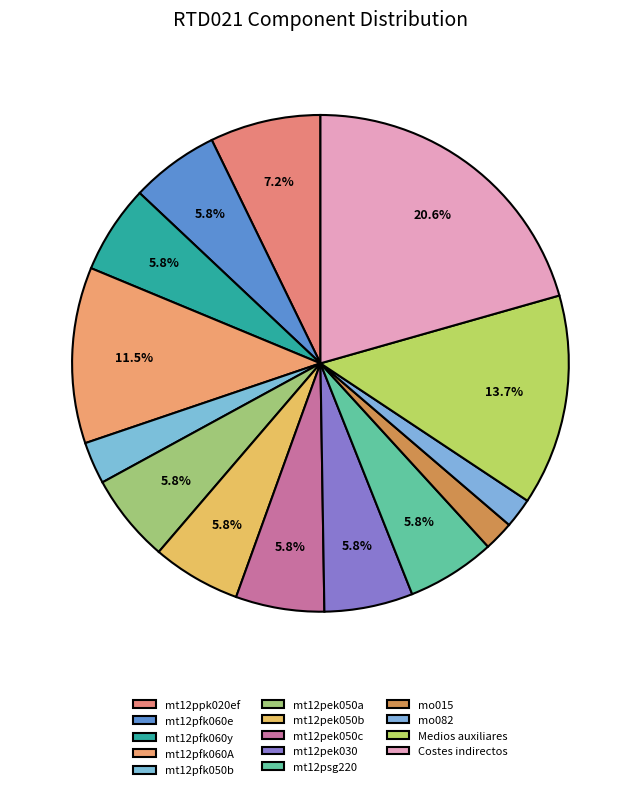

How many slices are in this pie chart?

14